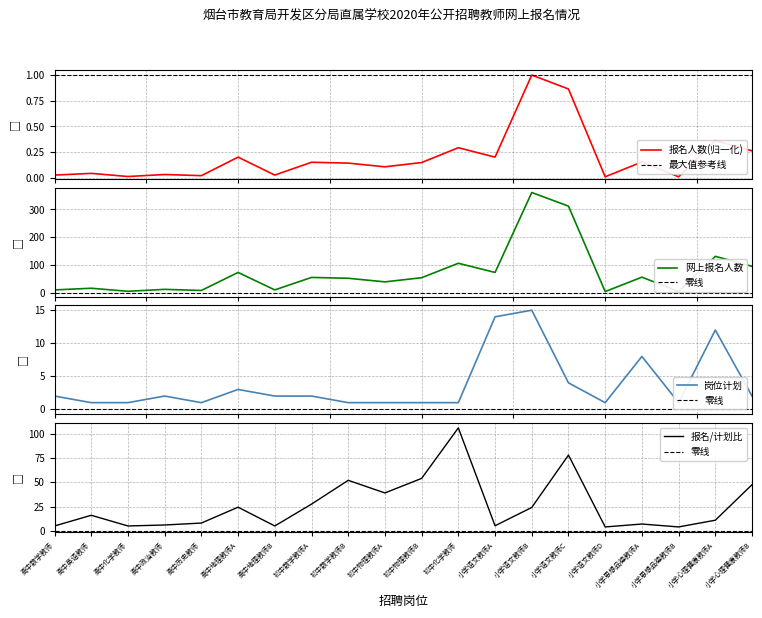

What is the label of the 15th point from the right?

高中地理教师A